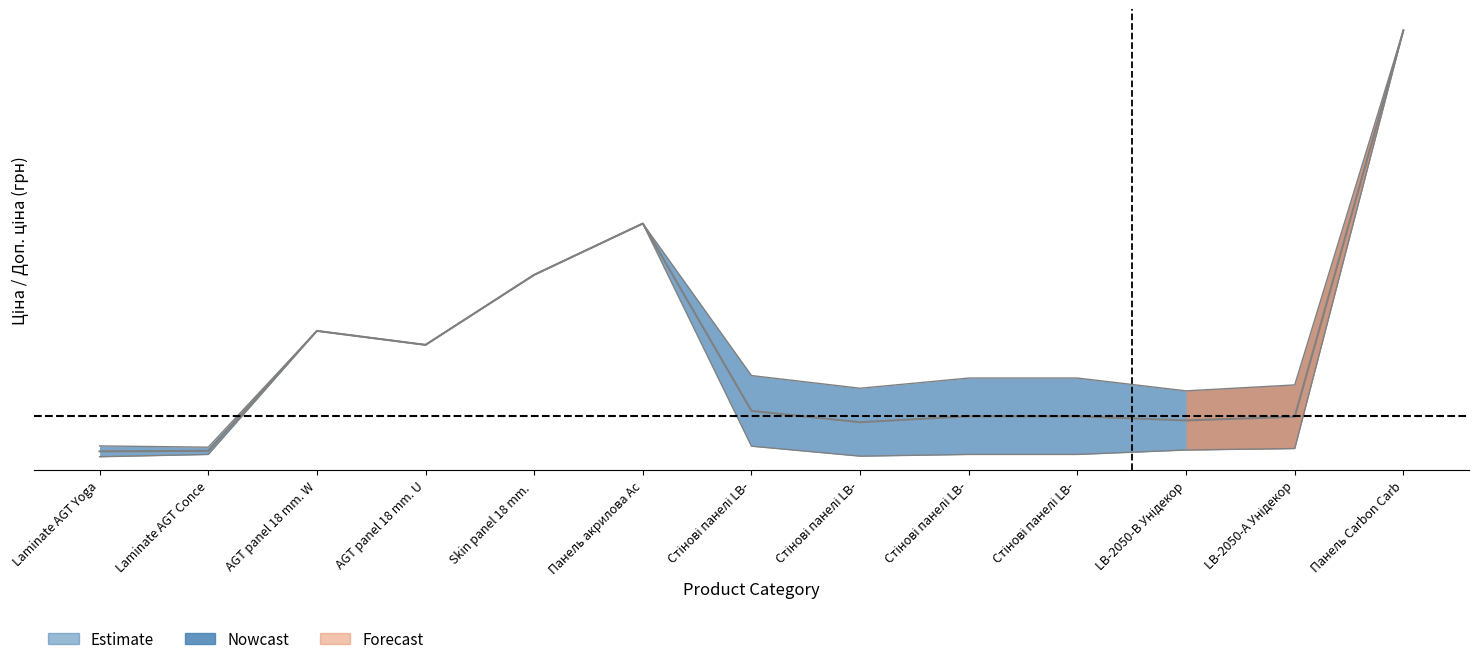

What is the label of the 3rd point from the left?

AGT panel 18 mm. W